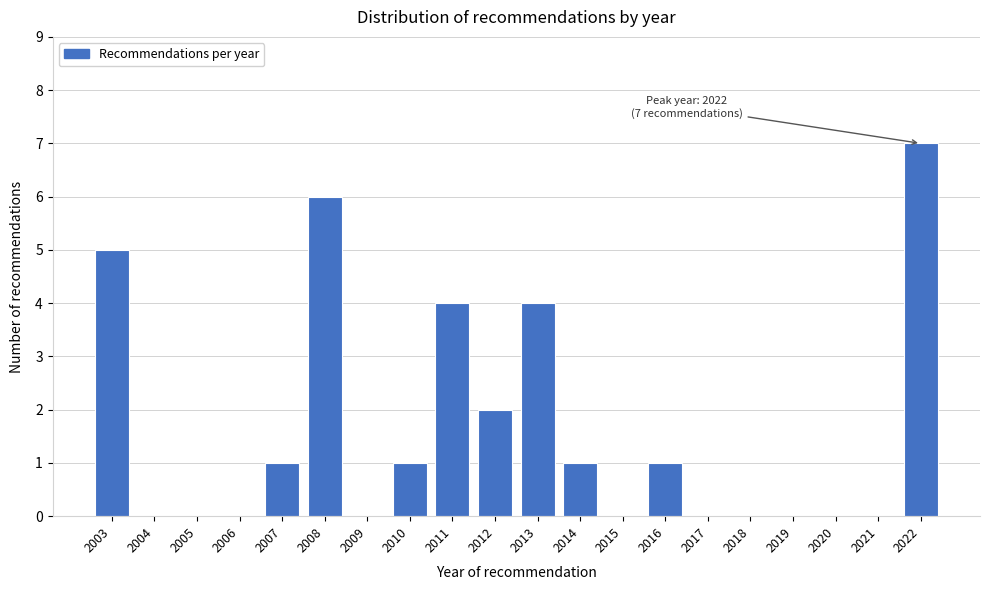

Reading left to right, list all the values displayed in this chart.

2003=5	2004=0	2005=0	2006=0	2007=1	2008=6	2009=0	2010=1	2011=4	2012=2	2013=4	2014=1	2015=0	2016=1	2017=0	2018=0	2019=0	2020=0	2021=0	2022=7